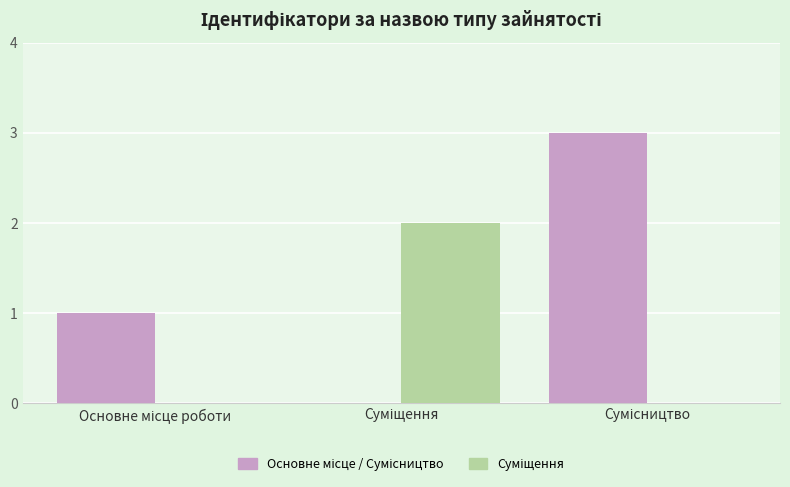

How many groups of bars are there?

3